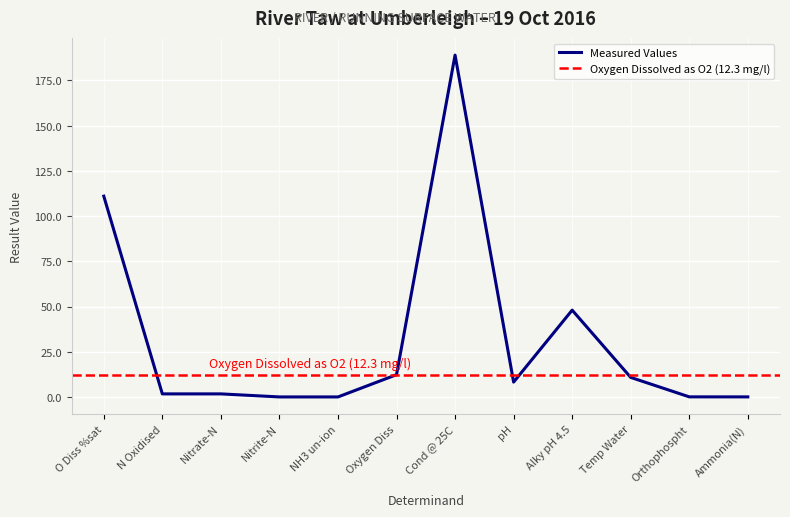

Which has a higher value, Ammonia(N) or O Diss %sat?

O Diss %sat